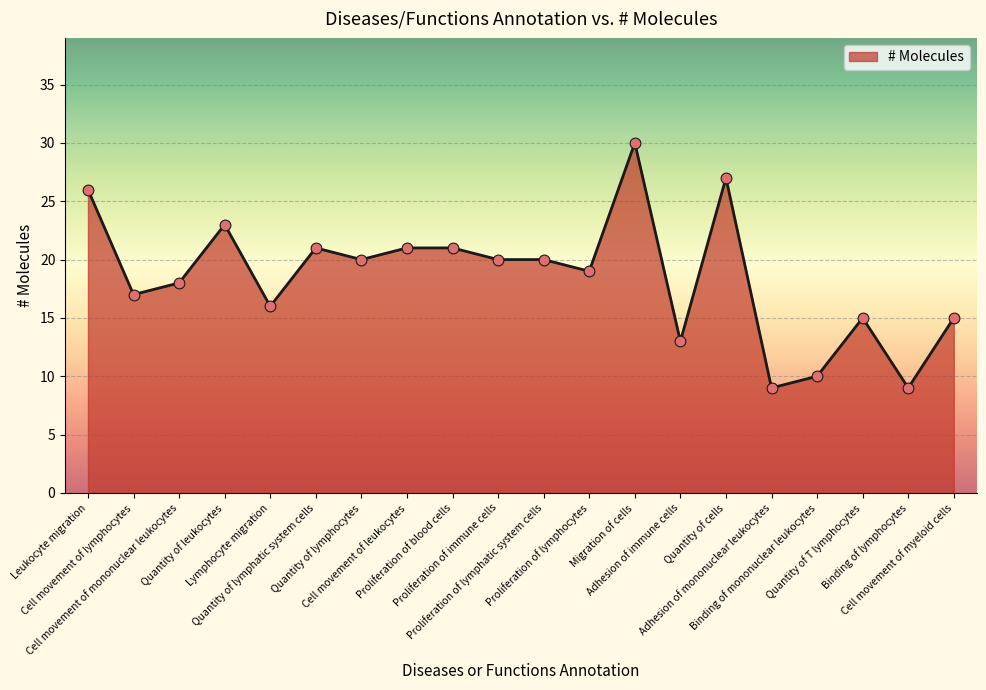

Which has a higher value, Cell movement of lymphocytes or Quantity of leukocytes?

Quantity of leukocytes